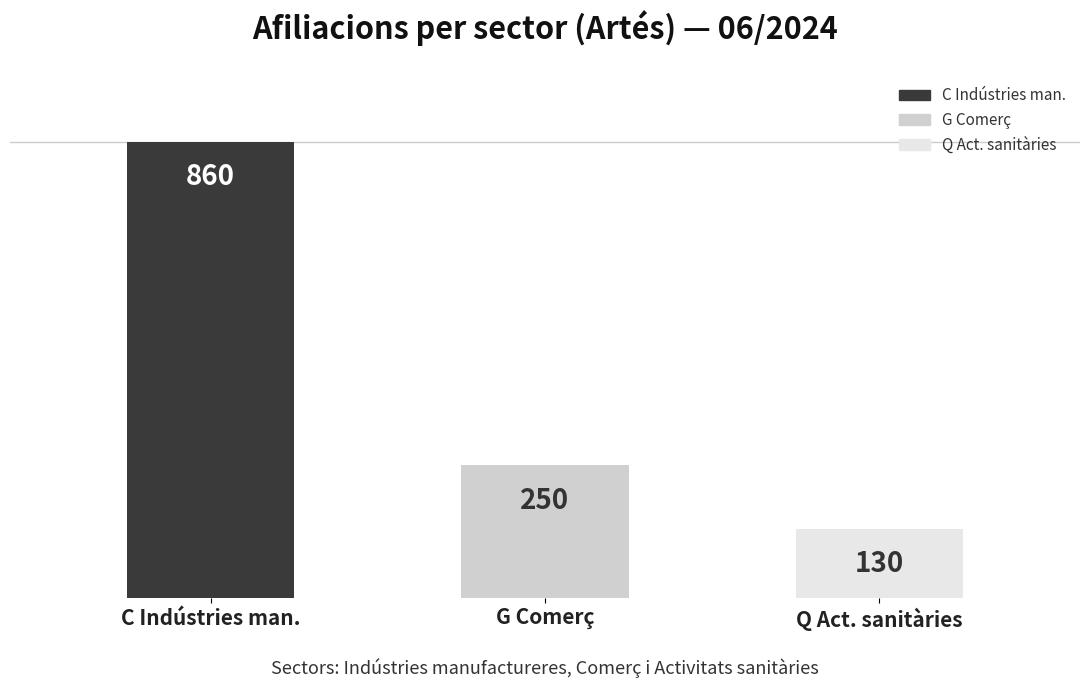

At 03/2024, list the series in order from smallest to largest.

Q Activitats sanitàries, G Comerç, C Indústries manufactureres